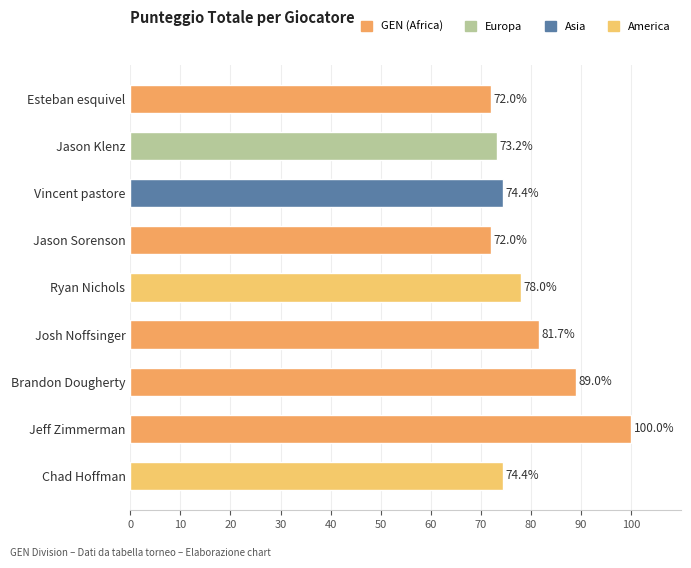

Reading top to bottom, what are all the values shown in this chart?

72.0	73.2	74.4	72.0	78.0	81.7	89.0	100.0	74.4